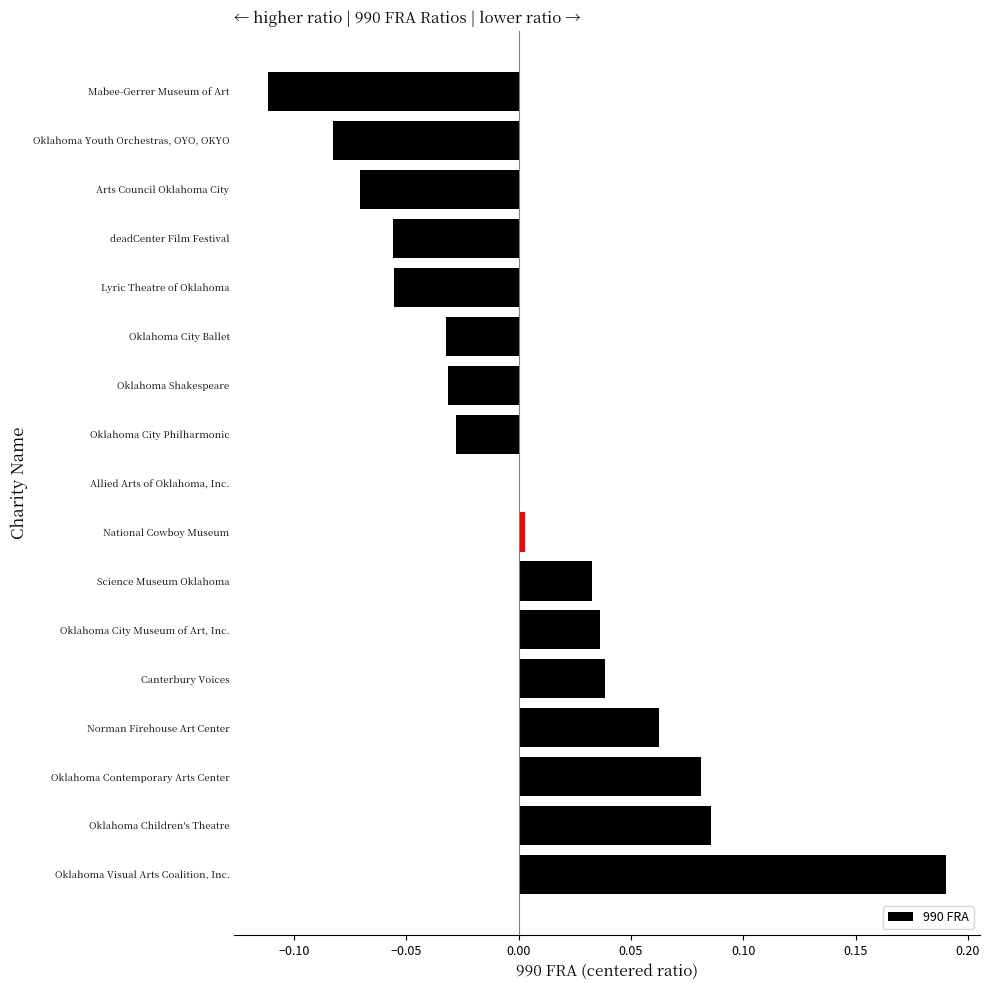

At which category does the chart reach its peak across all series?

Oklahoma Visual Arts Coalition, Inc.